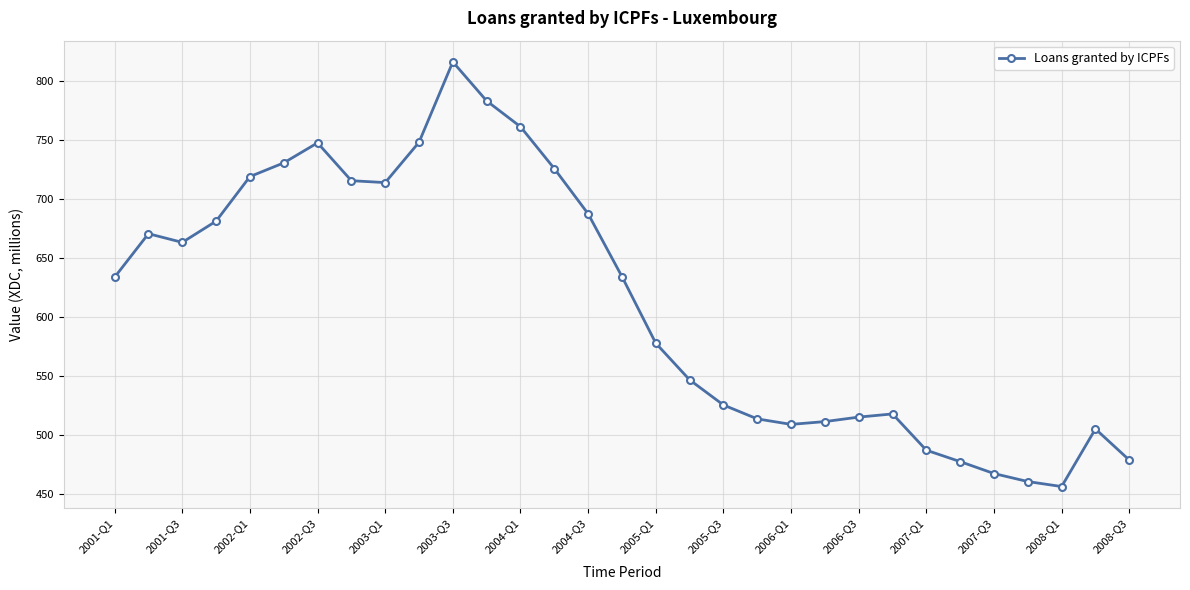

What is the minimum value shown in the chart?

455.9